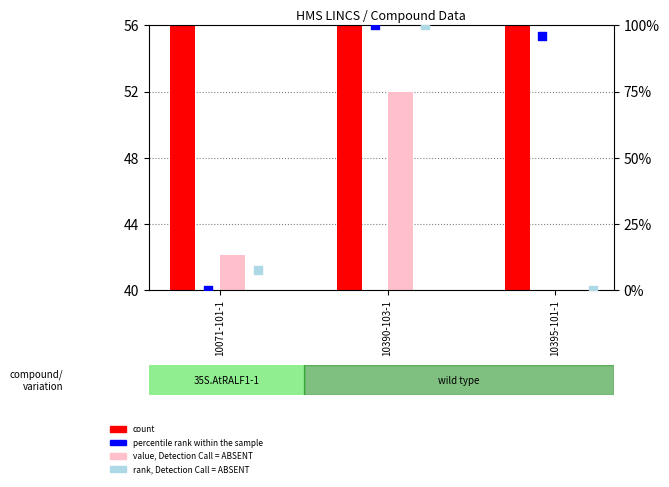

Which series has the largest total across all categories?

percentile rank within the sample